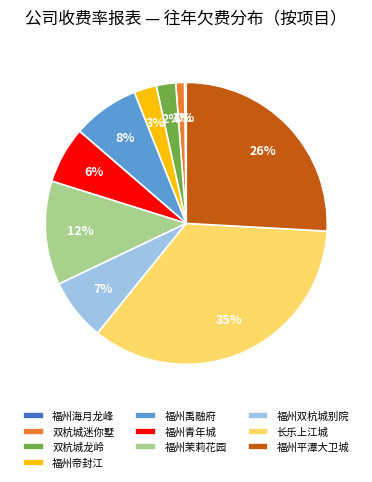

To the nearest percent, what is the average slice percentage?

10%